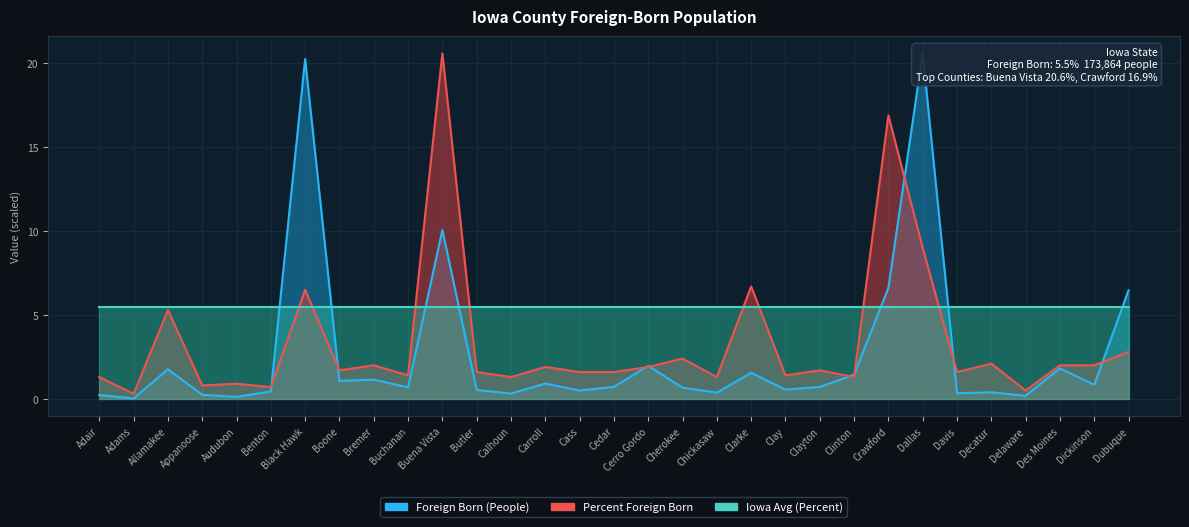

What is the approximate value of Foreign Born (People) at Des Moines?

1.8